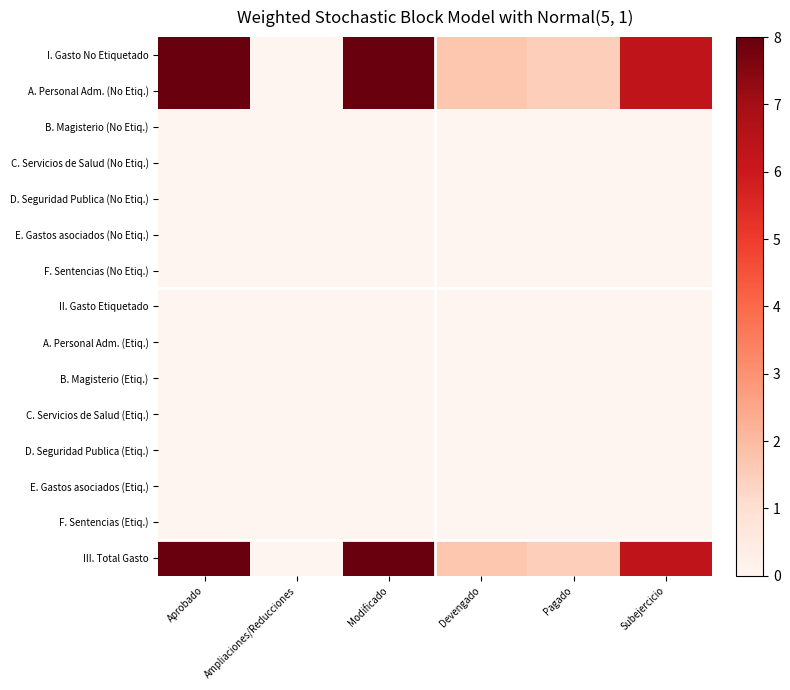

At which category is the sum across all series the highest?

Aprobado